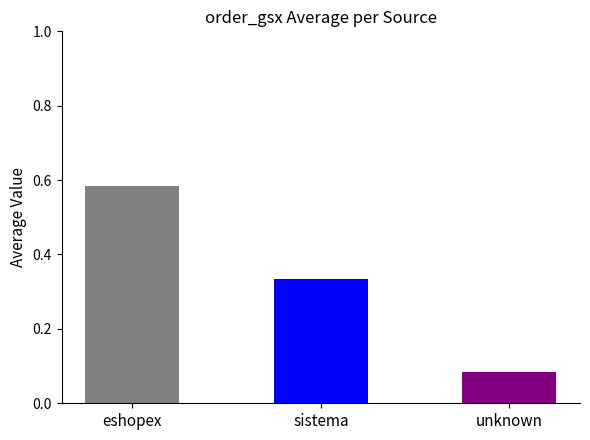

Rank the categories by value from lowest to highest.

unknown, sistema, eshopex